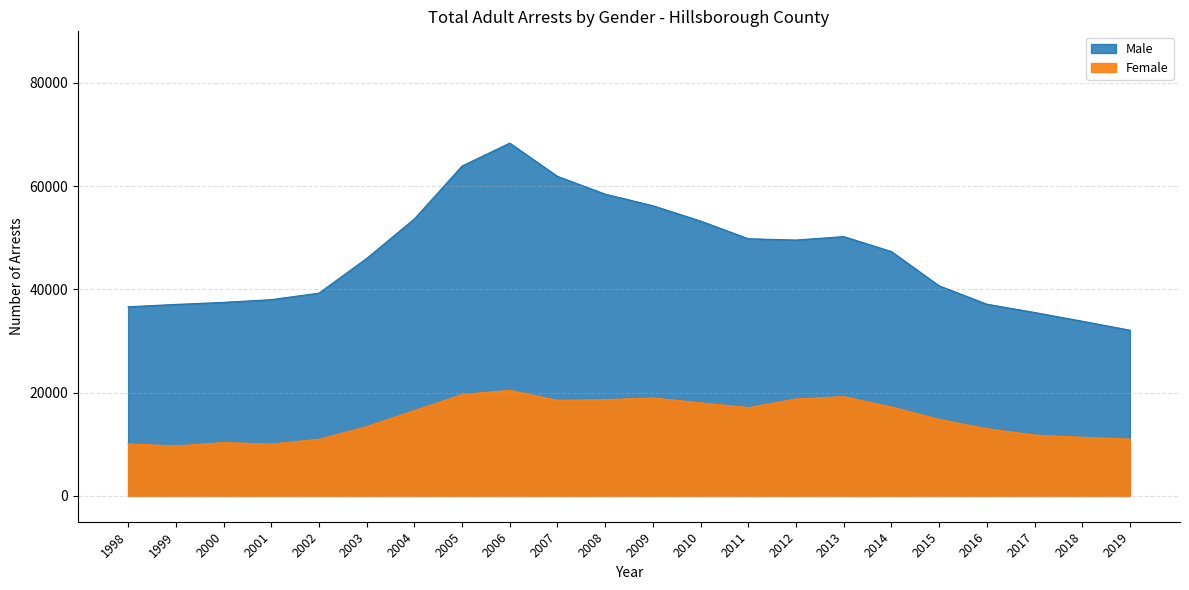

Which series has the largest total across all categories?

Male